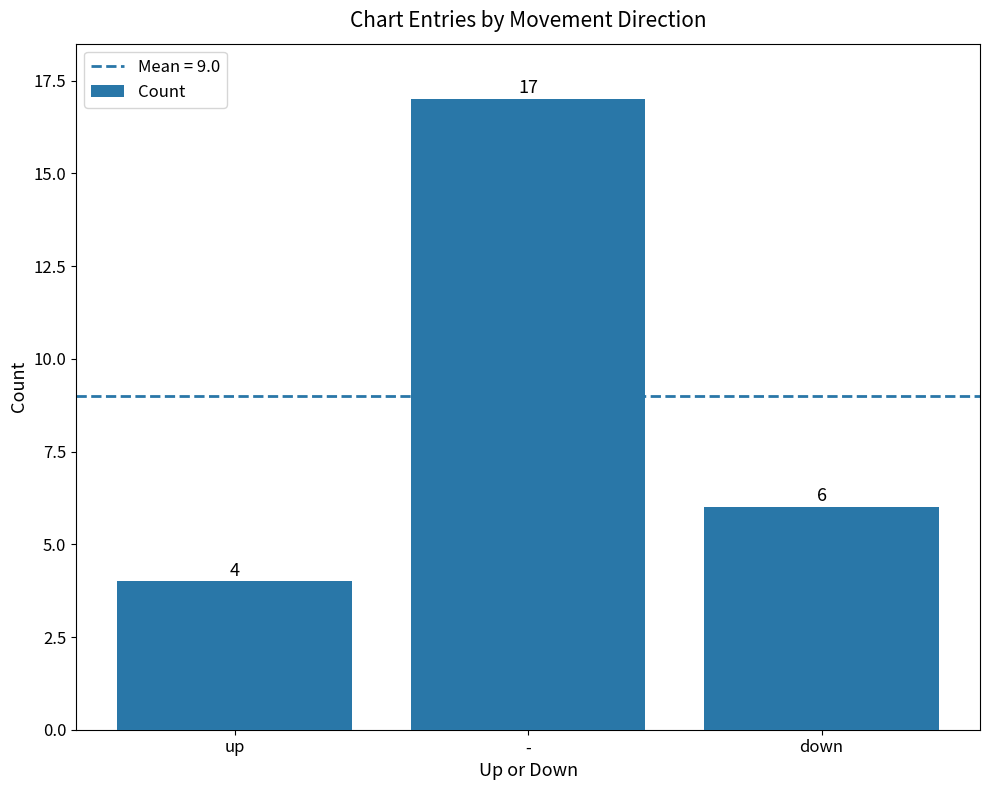

Count the number of data series in this chart.

1